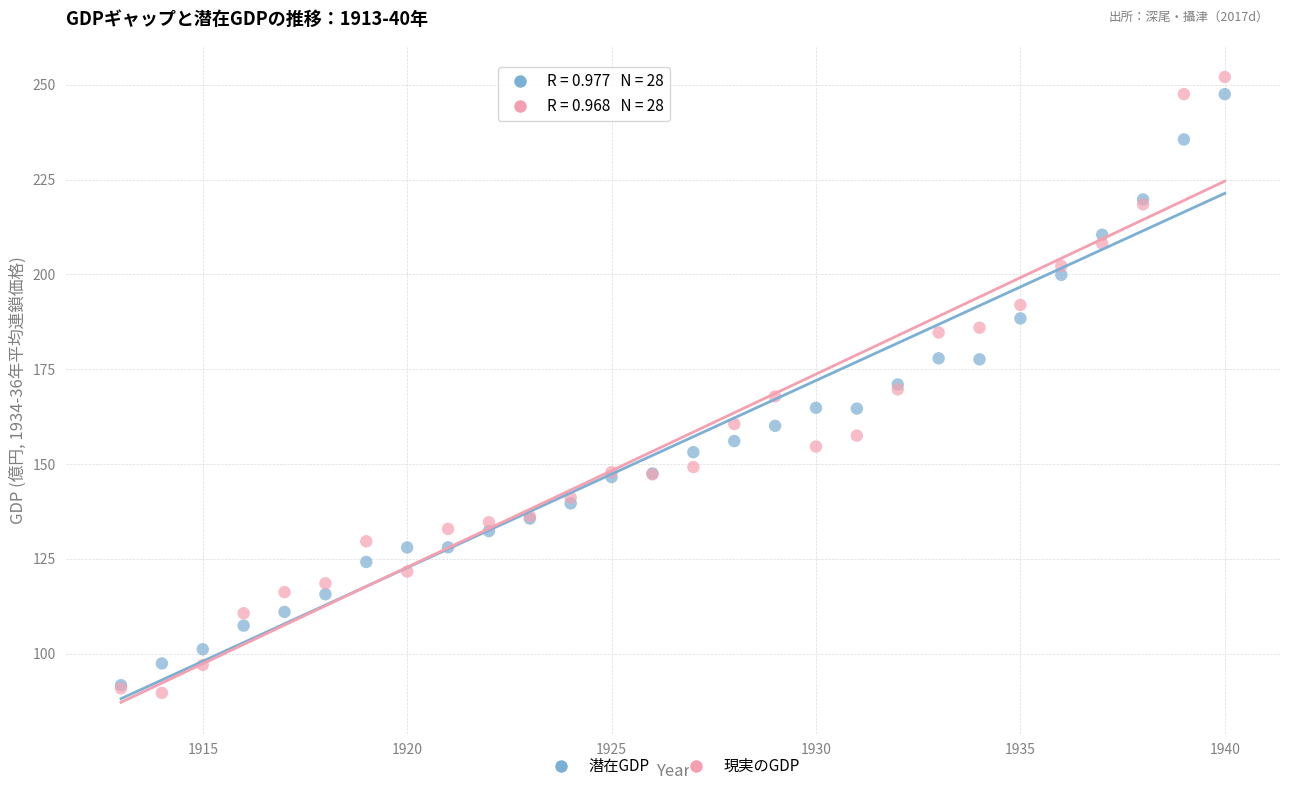

Which series contains the lowest Y value?

現実のGDP